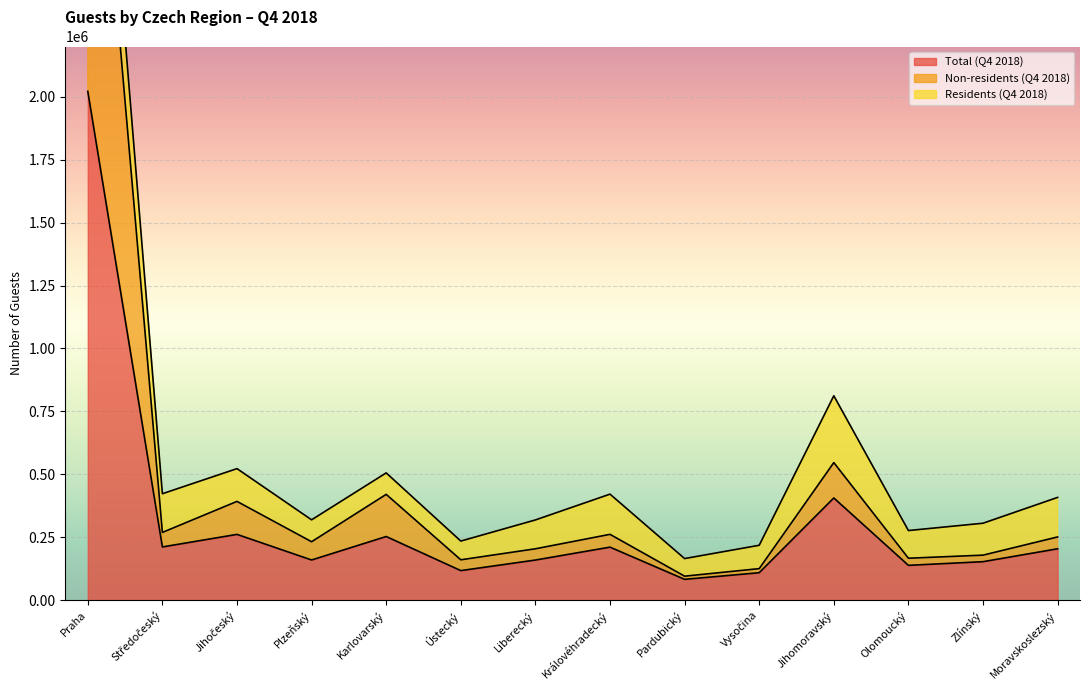

The value of Total (Q4 2018) at Olomoucký is 138299. True or false?

True